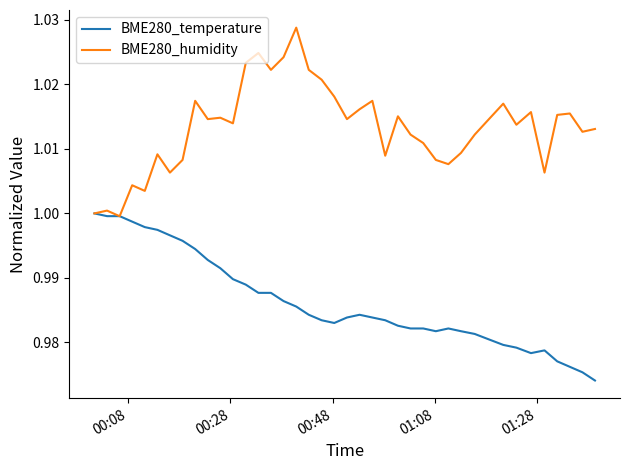

In BME280_humidity, how many points are lower than both neighbors (excluding endpoints)?

12